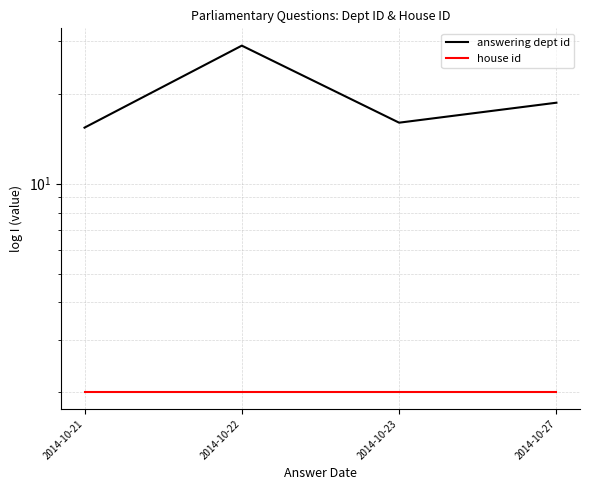

Which series changed the most between 2014-10-21 and 2014-10-23?

answering dept id